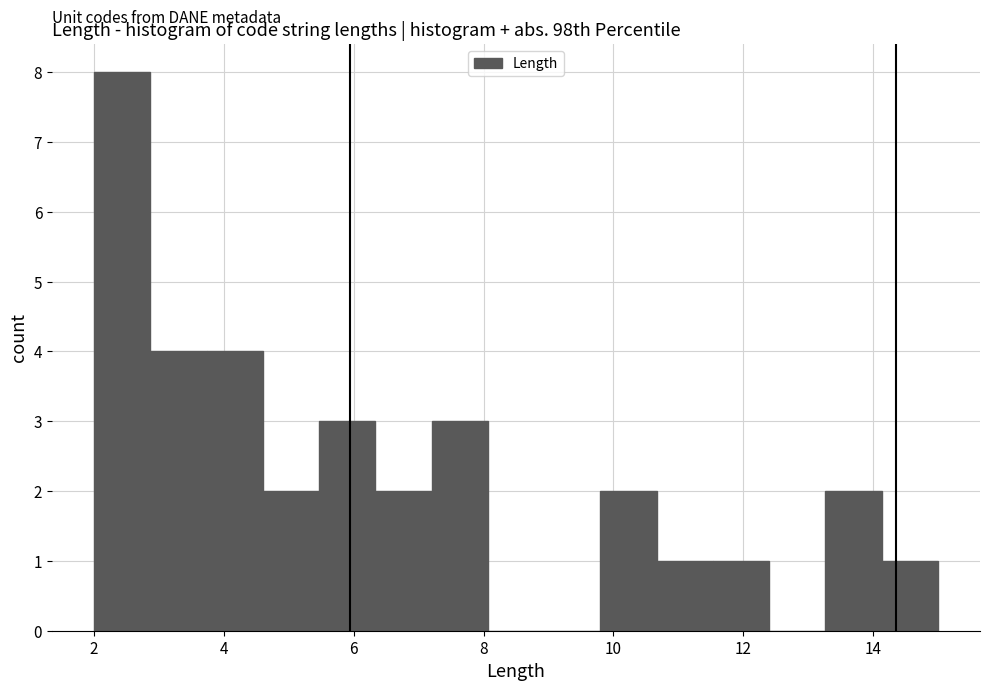

How tall is the bar that spans 10.6 to 11.6 on the x-axis? Neither the bar edges nor the heights are printed on the chart, so give them approximately, as read against the axes.

1